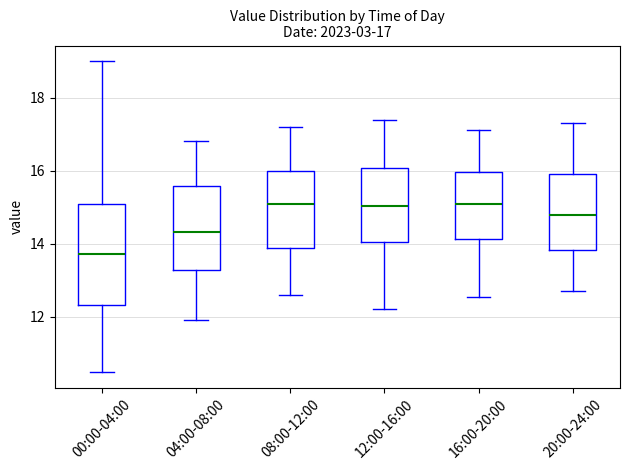

Comparing the boxes themselves (not the whiskers), which one is the tallest?

00:00-04:00